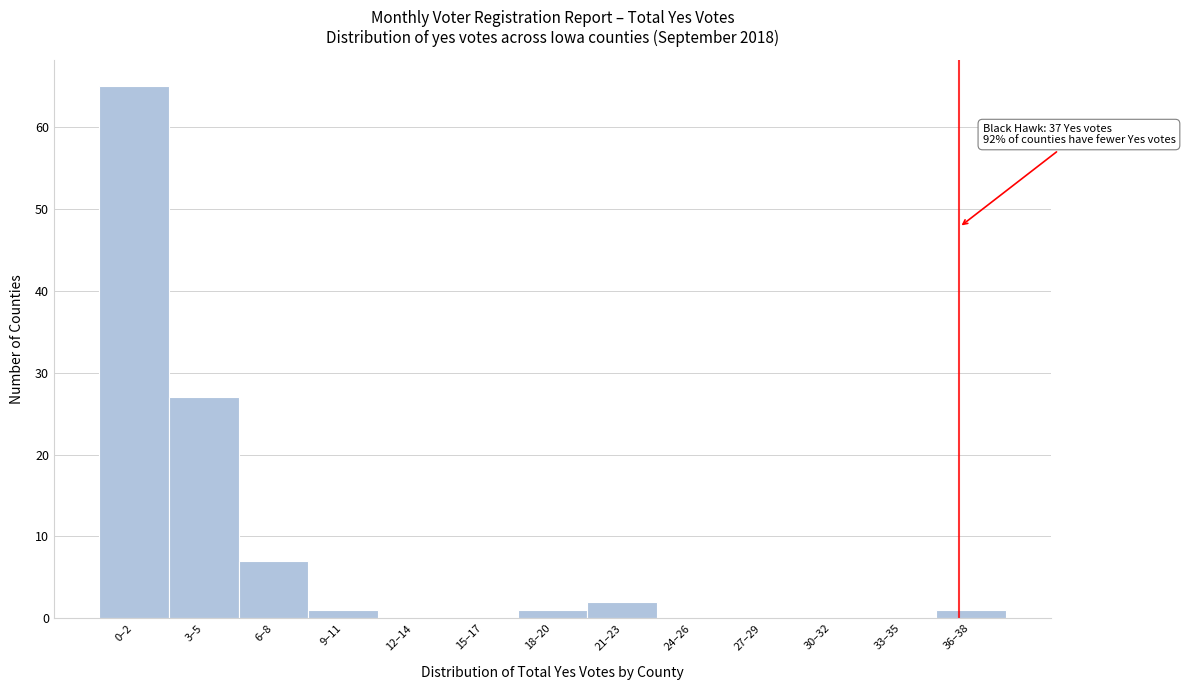

Reading left to right, what are all the values shown in this chart?

0–2=65	3–5=27	6–8=7	9–11=1	12–14=0	15–17=0	18–20=1	21–23=2	24–26=0	27–29=0	30–32=0	33–35=0	36–38=1